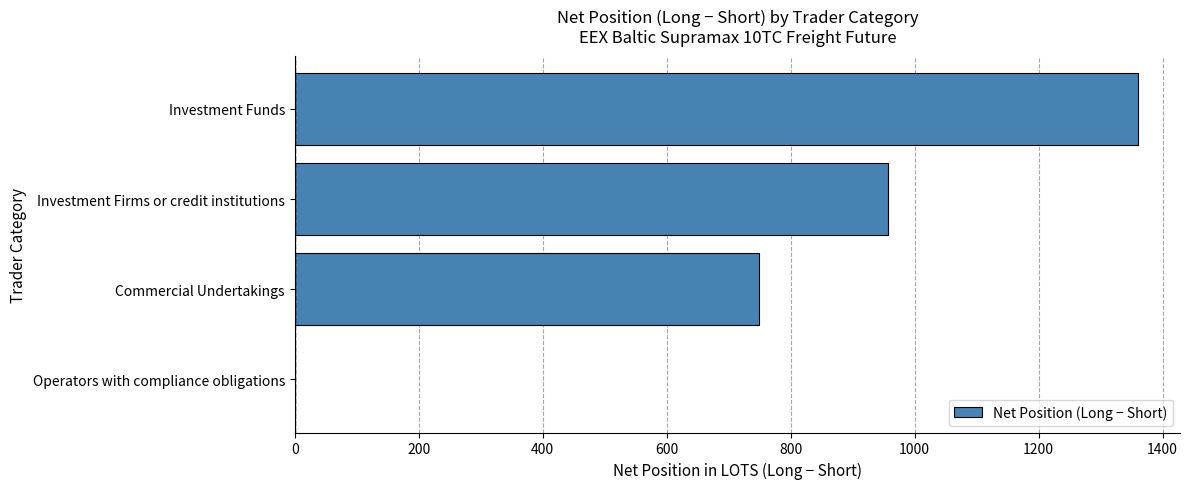

The value at Commercial Undertakings is 748.2. True or false?

True